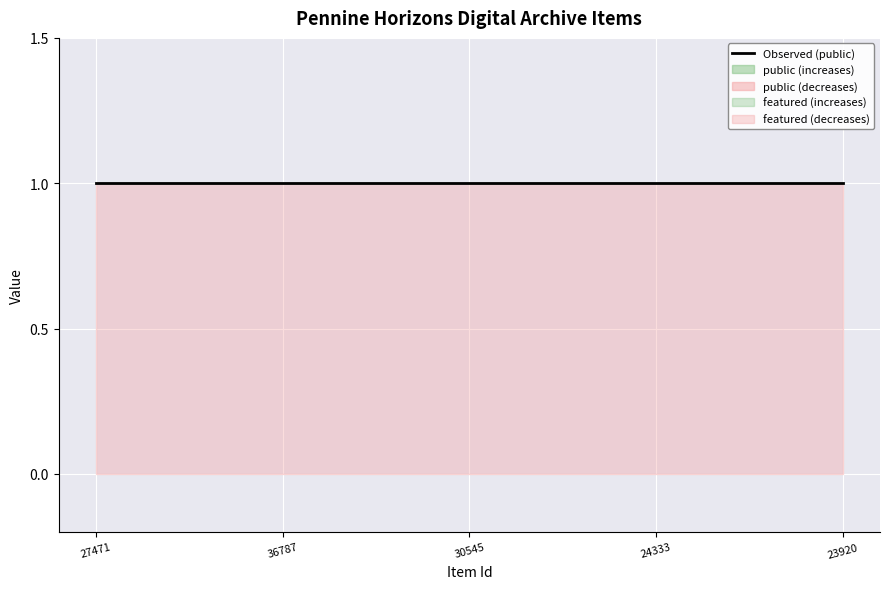

What is the spread (max minus min) of values at 36787?

1